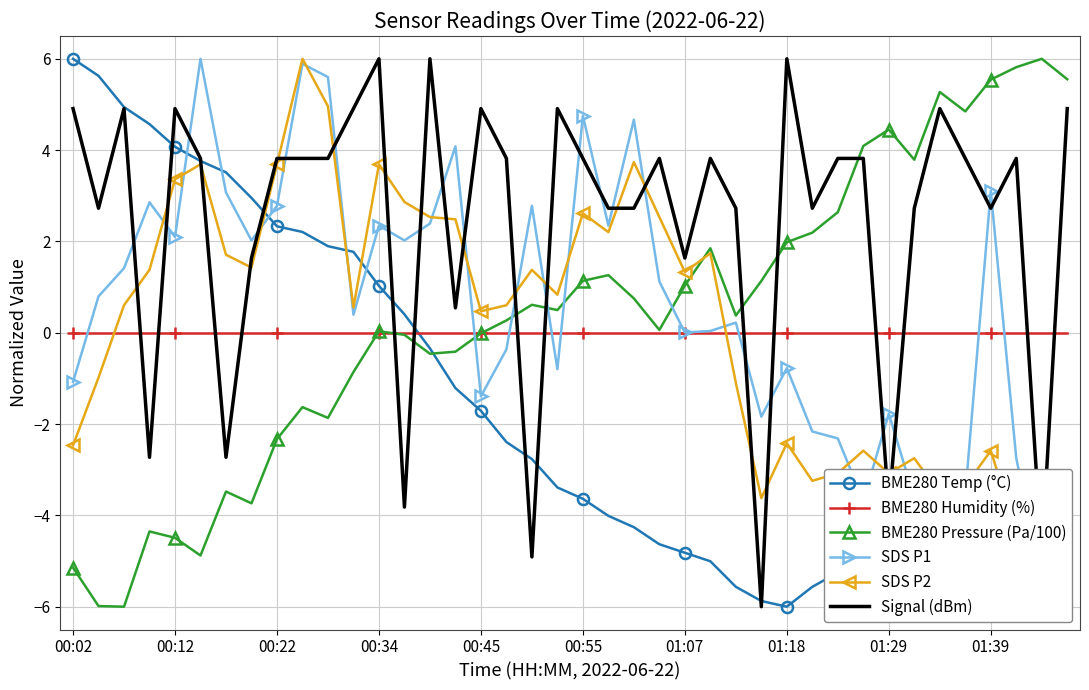

What is the highest value of the BME280 Pressure (Pa/100) series?

6.0